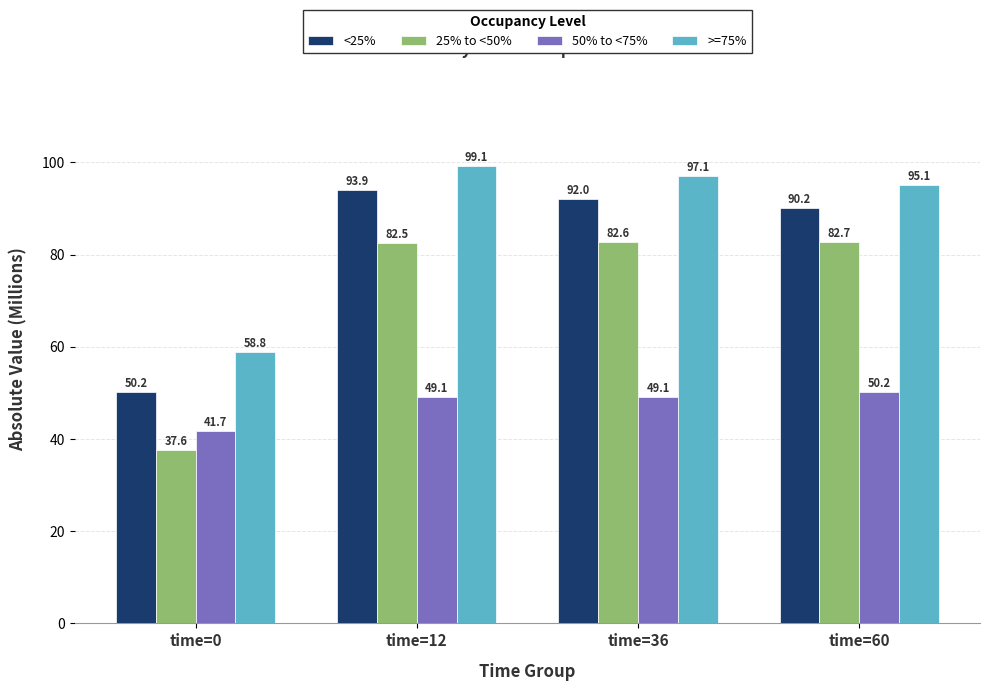

Which series has the largest range (max minus min)?

25% to <50%